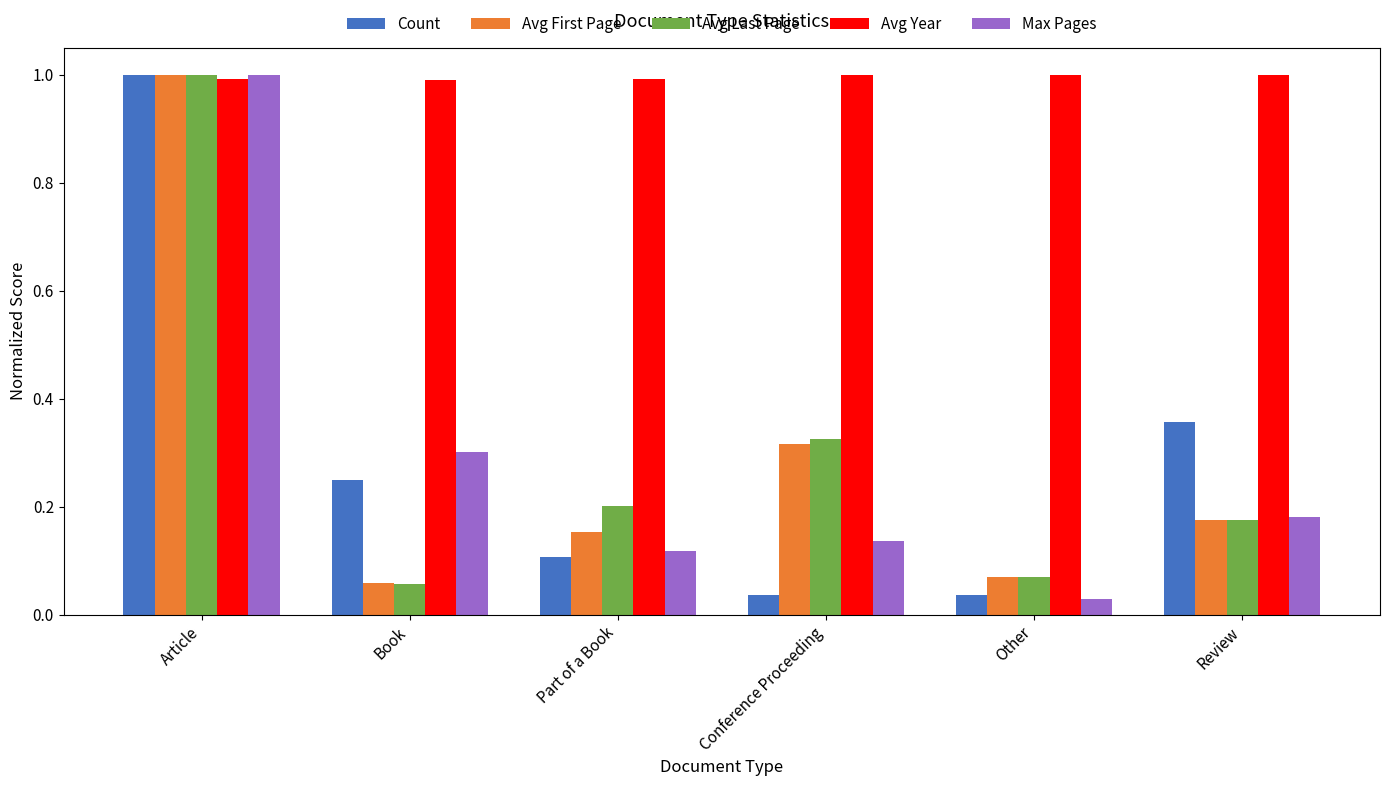

True or false: Avg Year has a value of 1.0 at Part of a Book.

True